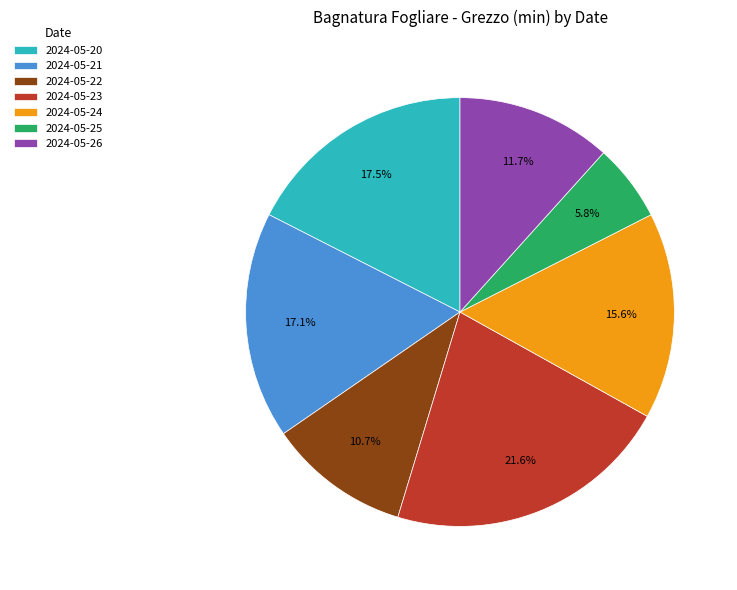

Which slice is the largest?

2024-05-23